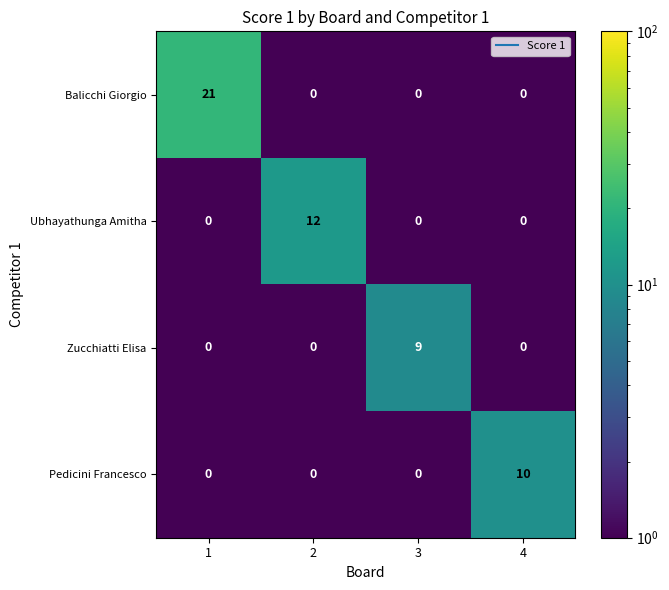

At which category is the sum across all series the highest?

1